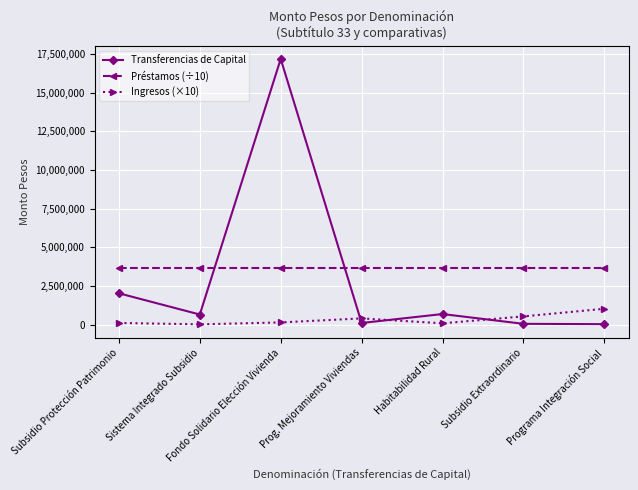

What is the greatest value displayed?

17172046